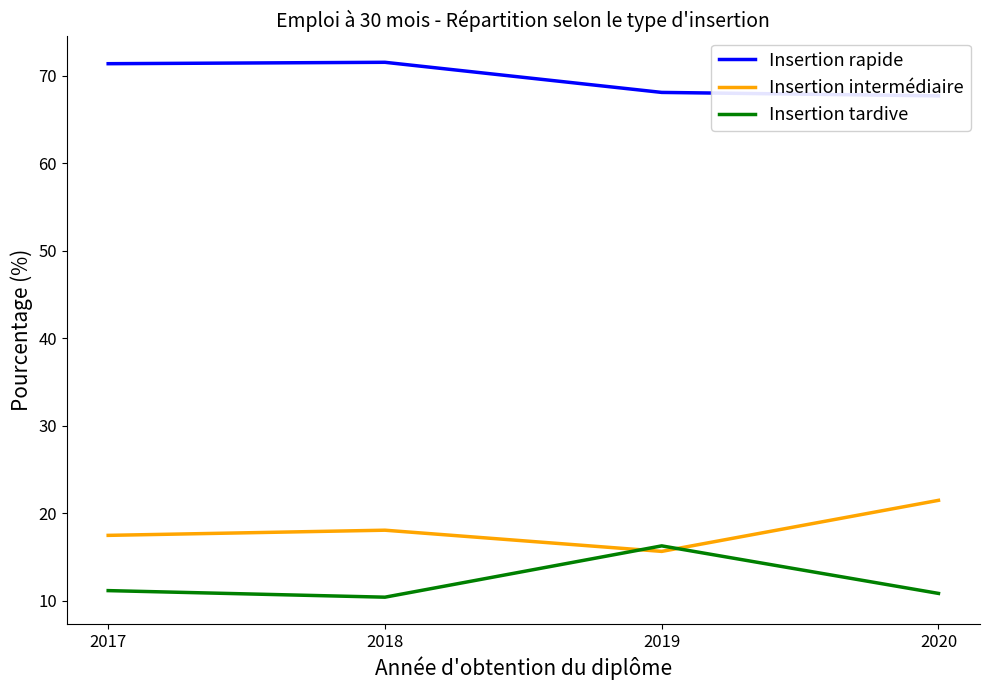

The value of Insertion rapide at 2020 is 106.5. True or false?

False